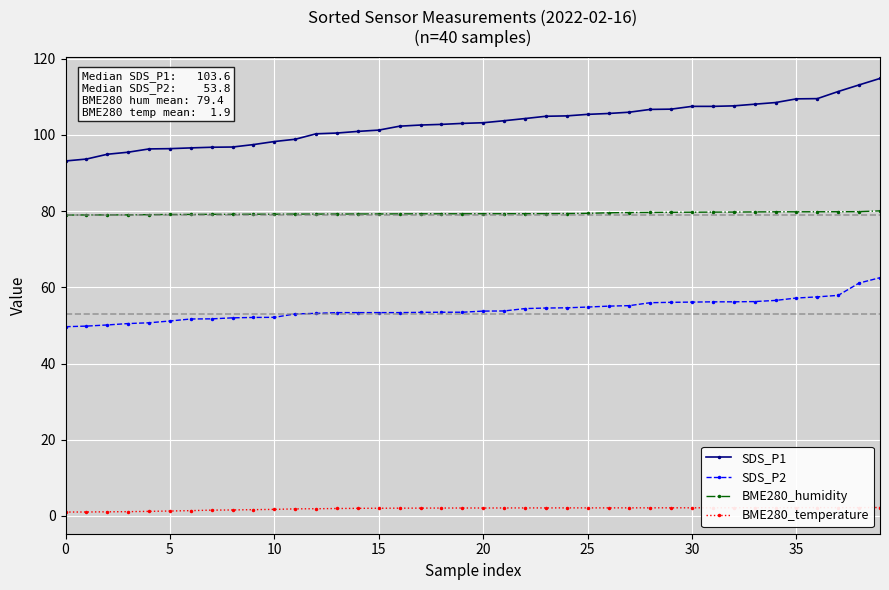

What is the lowest value of the SDS_P2 series?

49.7